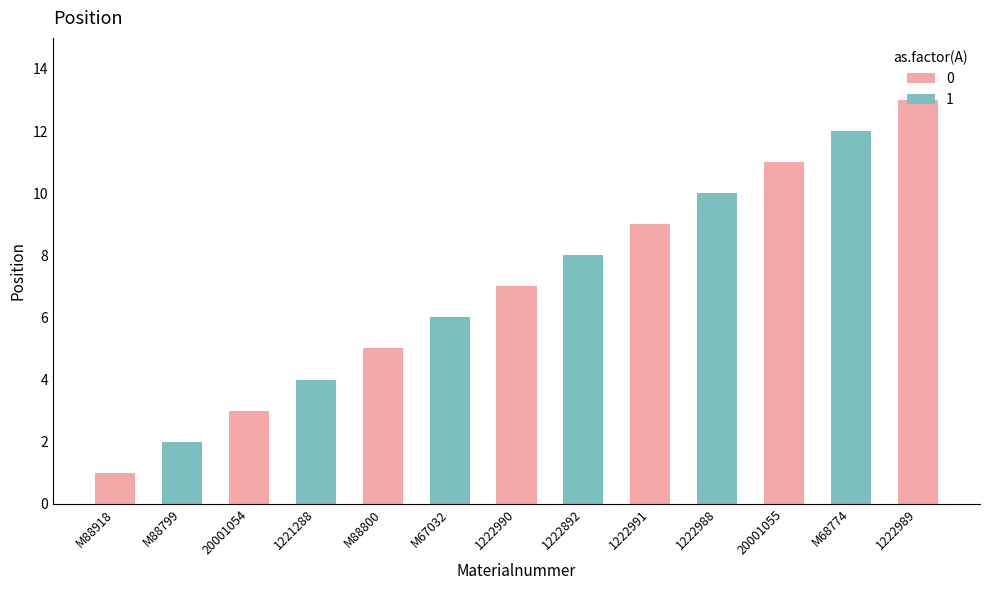

Between 20001054 and M88800, which is larger?

M88800